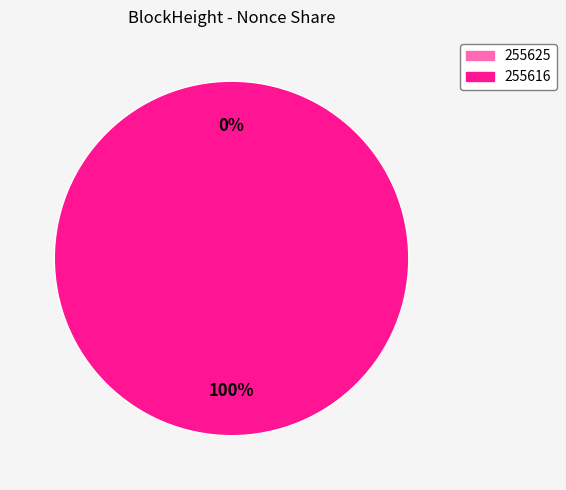

Count the number of slices in the pie.

2